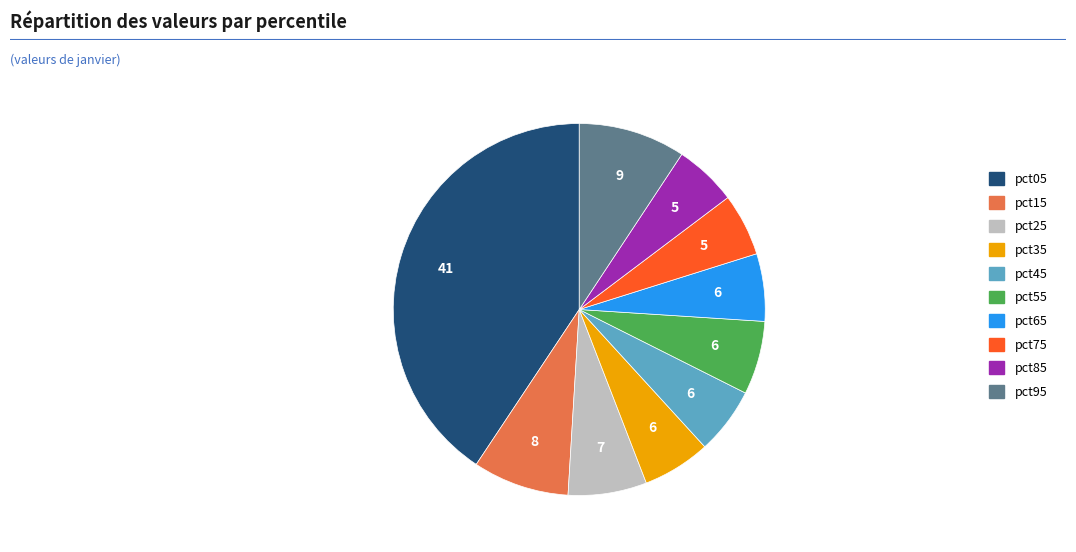

Which slice is the largest?

pct05